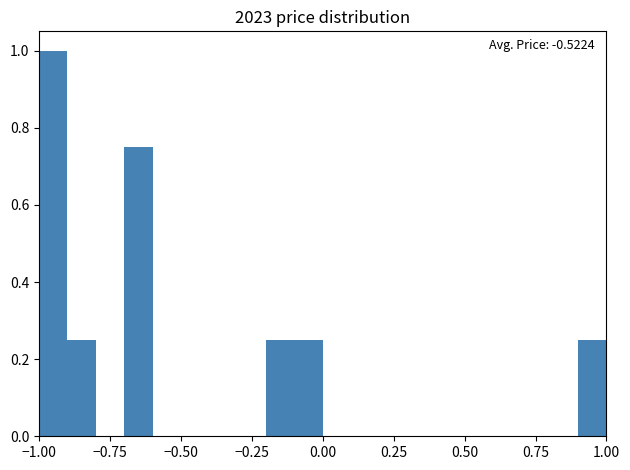

Read against the x-axis, roughly where is the centre of the tallest bar?

-0.95